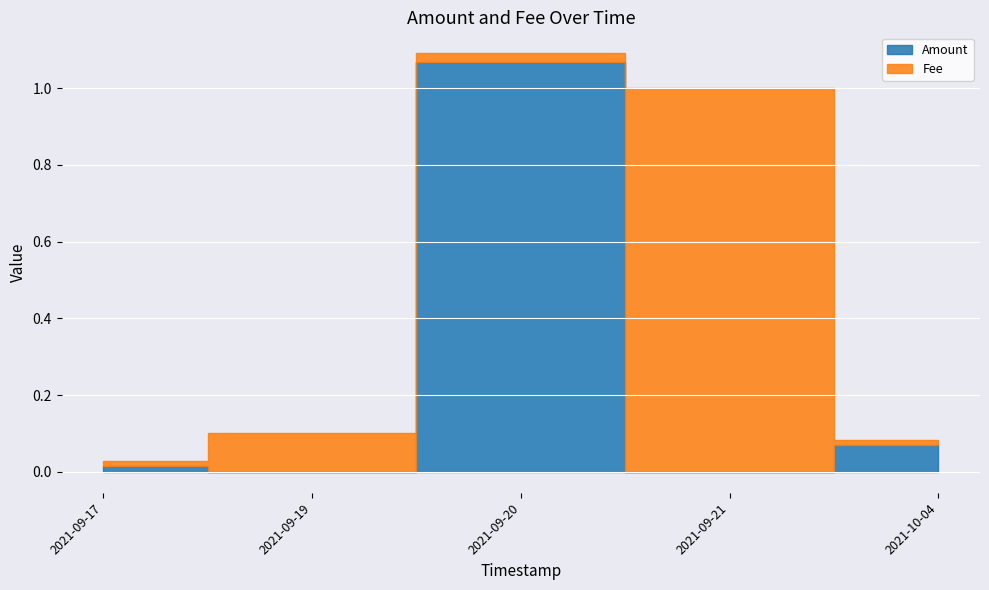

At which category is the sum across all series the highest?

2021-09-20